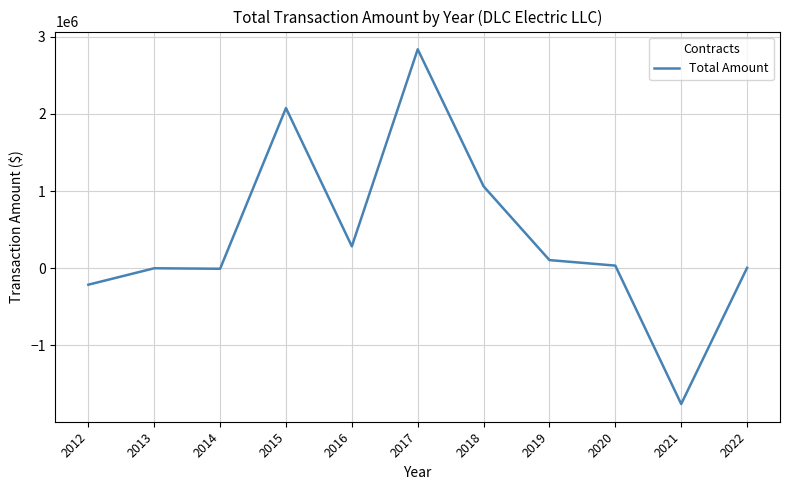

What is the difference between the values at 2016 and 2012?

496677.8